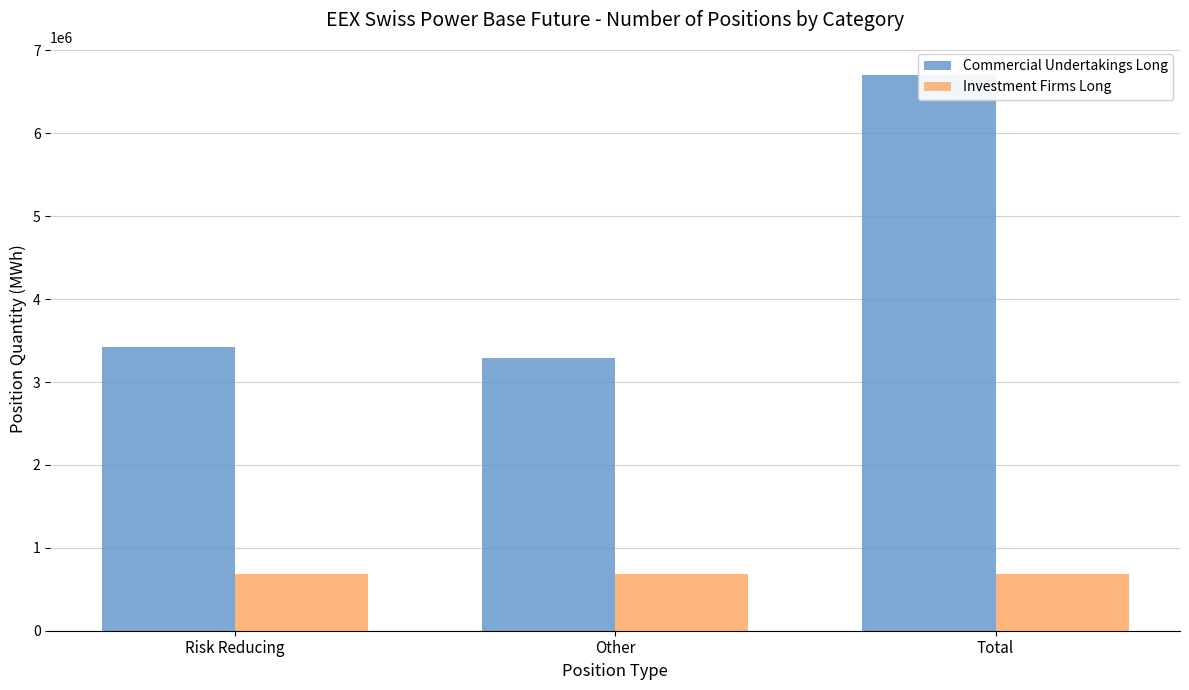

Reading left to right, list all the values displayed in this chart.

Commercial Undertakings Long: Risk Reducing=3423557	Other=3283896	Total=6707453
Investment Firms Long: Risk Reducing=687603	Other=687603	Total=687603